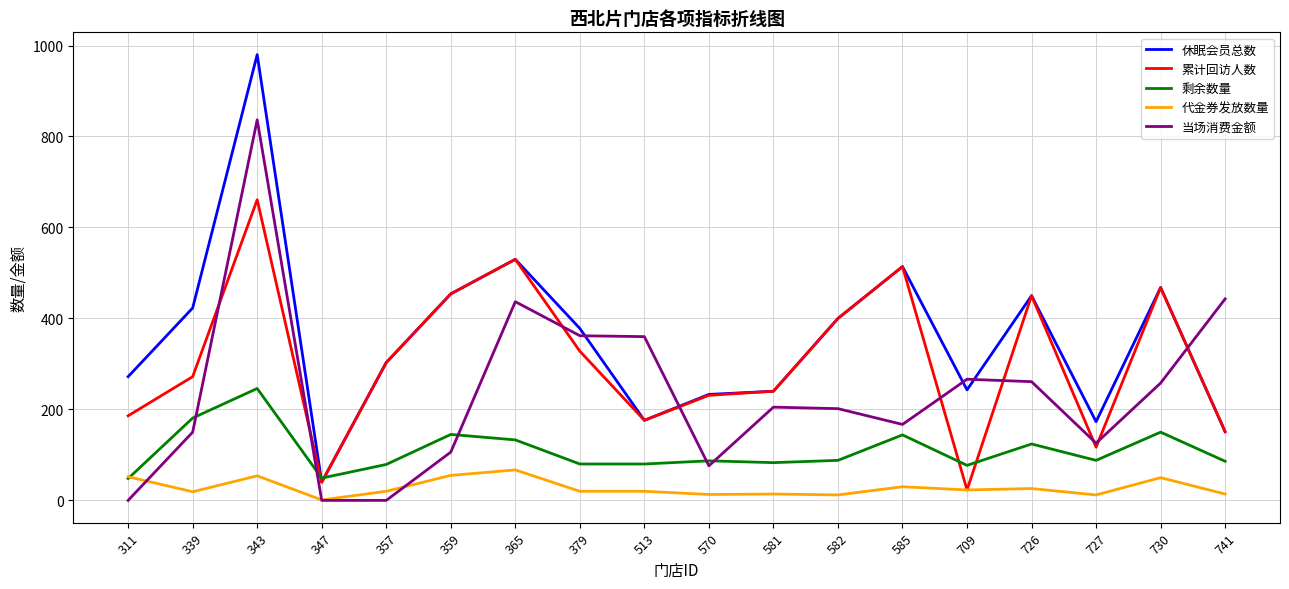

The 累计回访人数 series shows 155.2 at 726. True or false?

False